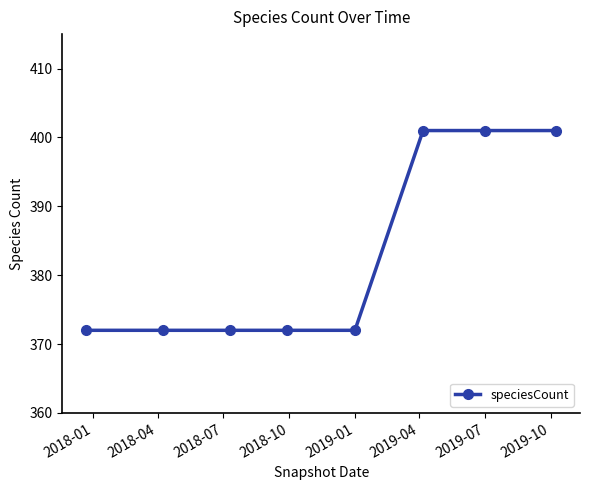

What is the value of the 4th point from the left?

372